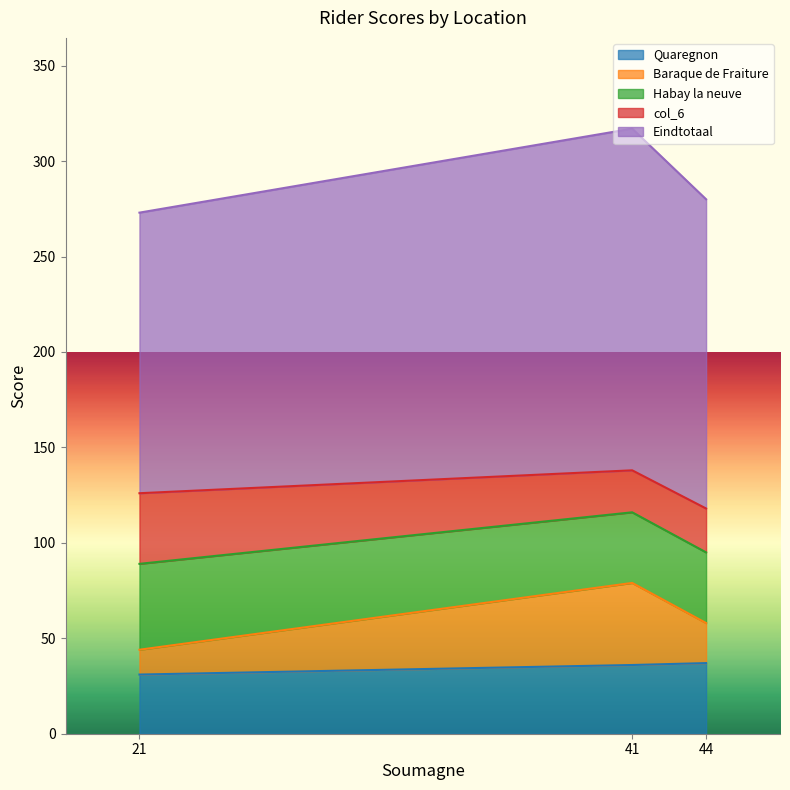

At which category is the sum across all series the highest?

41